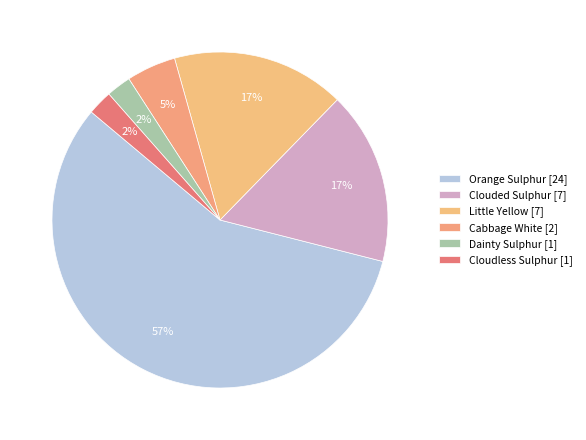

What percentage is the Little Yellow slice, to the nearest percent?

17%